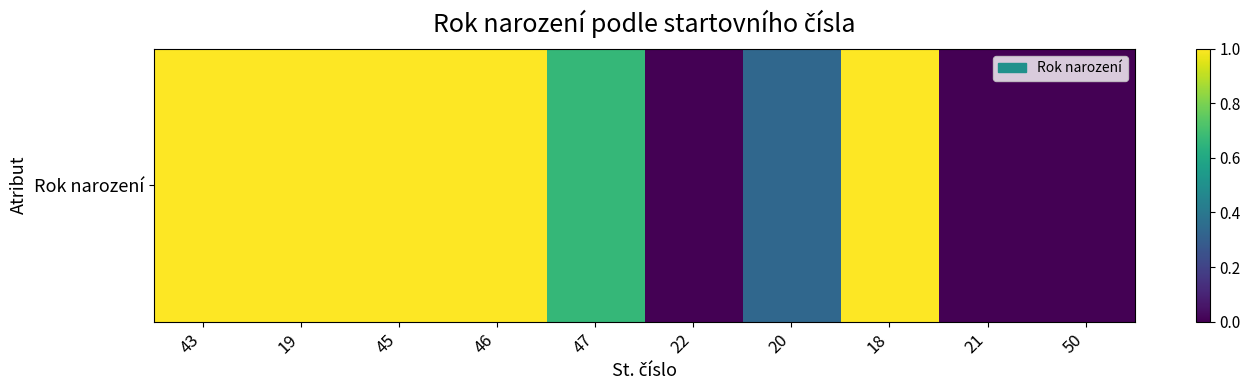

True or false: the data shows 1.6 at 18.

False